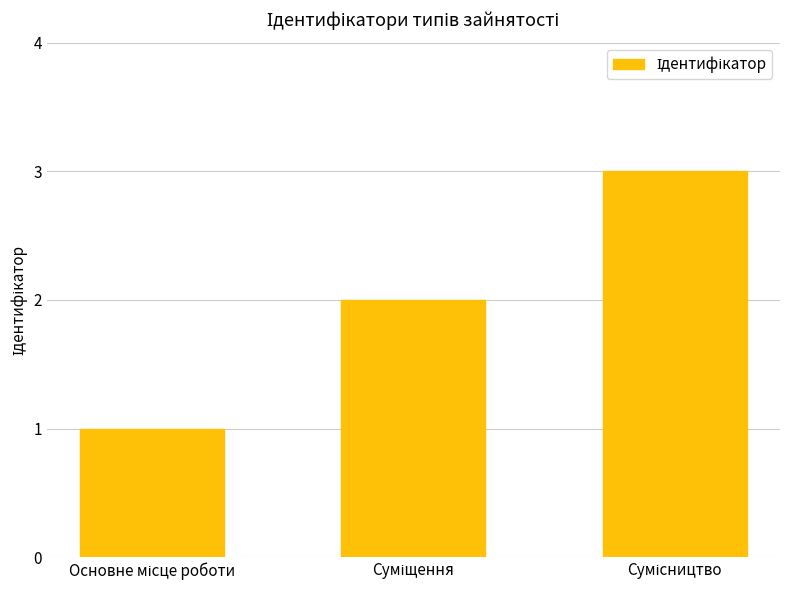

What is the greatest value displayed?

3